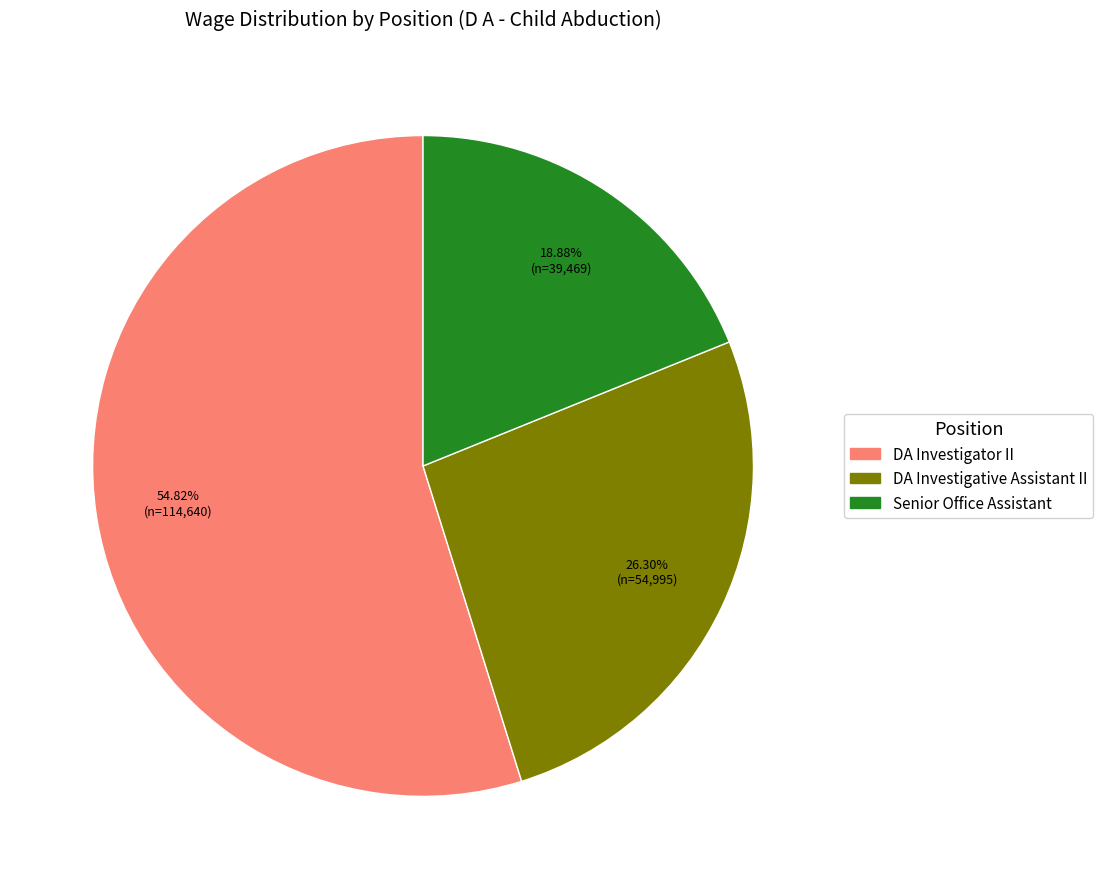

What is the largest slice in the pie chart?

DA Investigator II